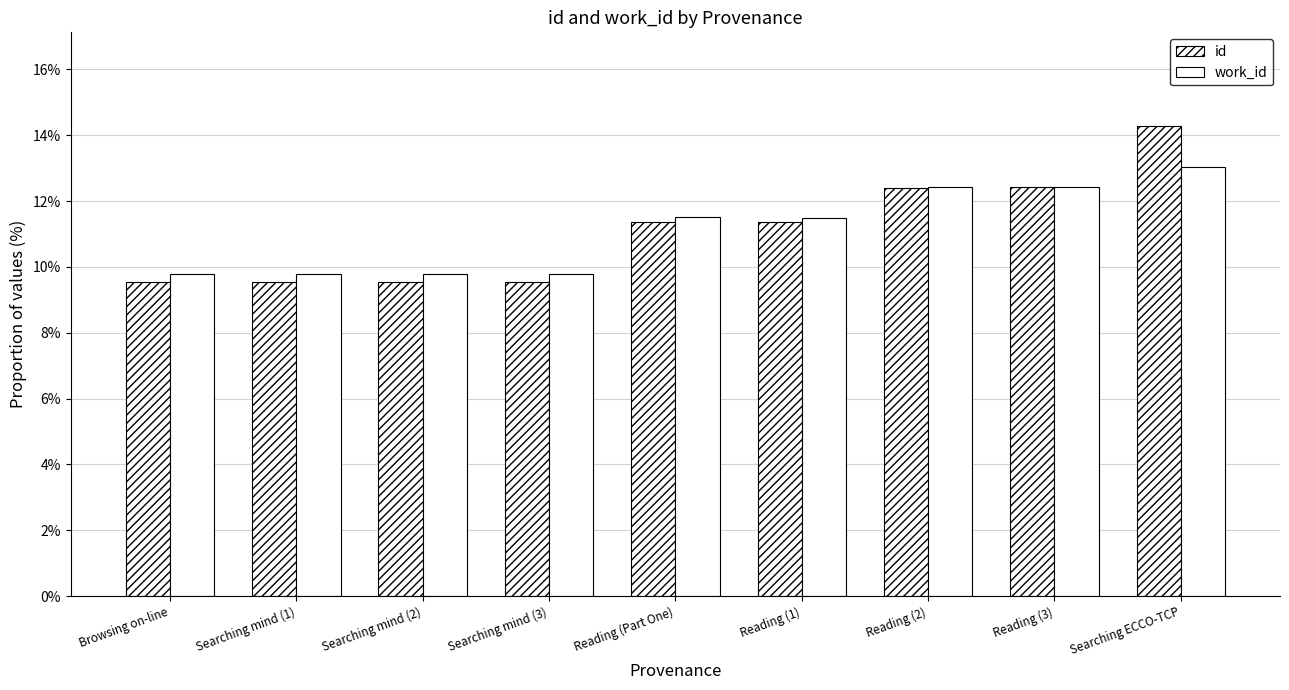

How many bars are there in each group?

2